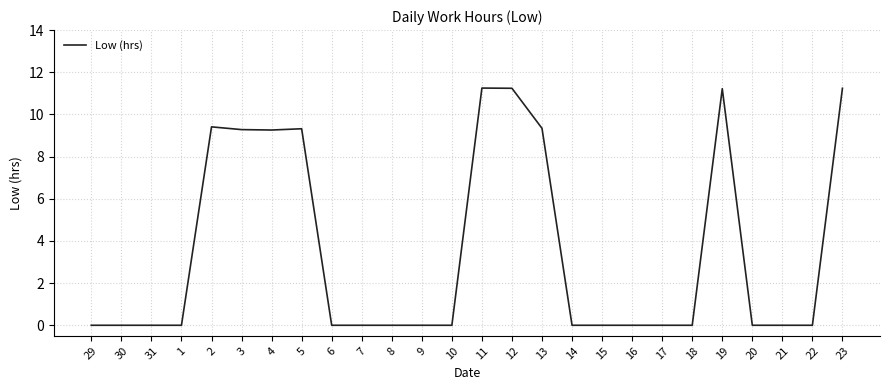

Is it true that the value at 29 is -4.2?

False